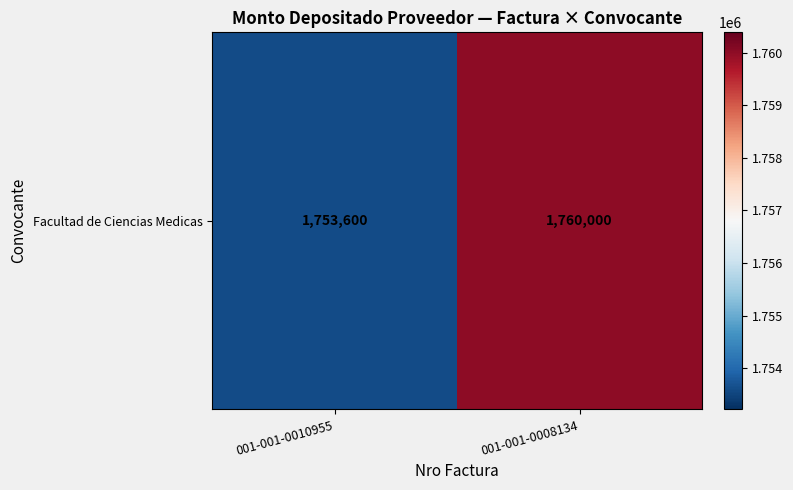

Reading left to right, transcribe all the data shown in this chart.

1753600	1760000